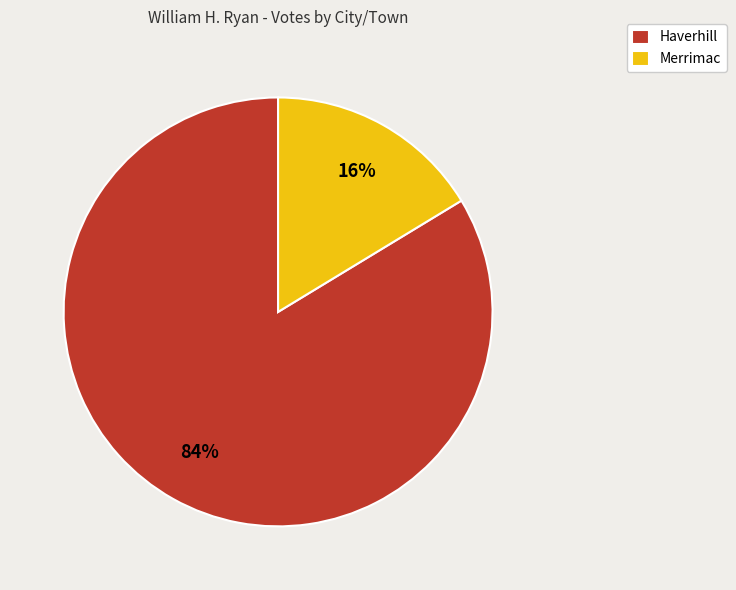

To the nearest percent, what is the average slice percentage?

50%